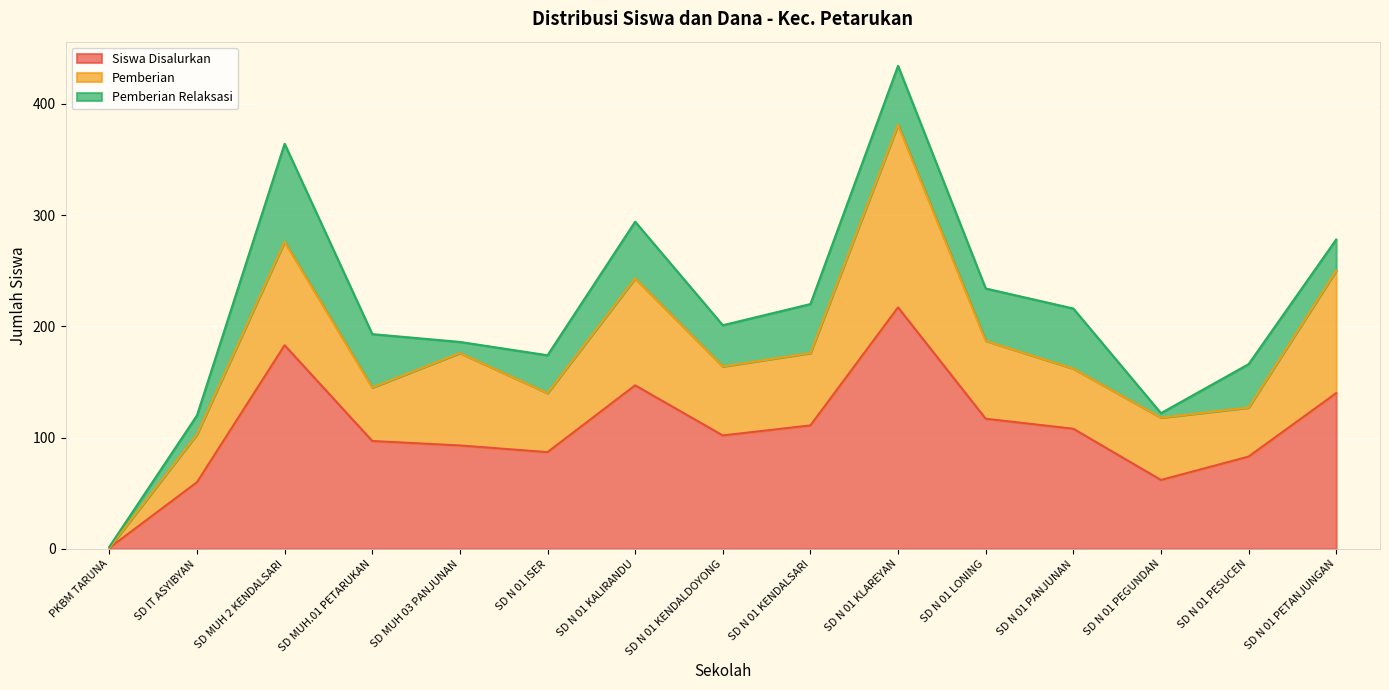

At which category does the chart reach its peak across all series?

SD N 01 KLAREYAN